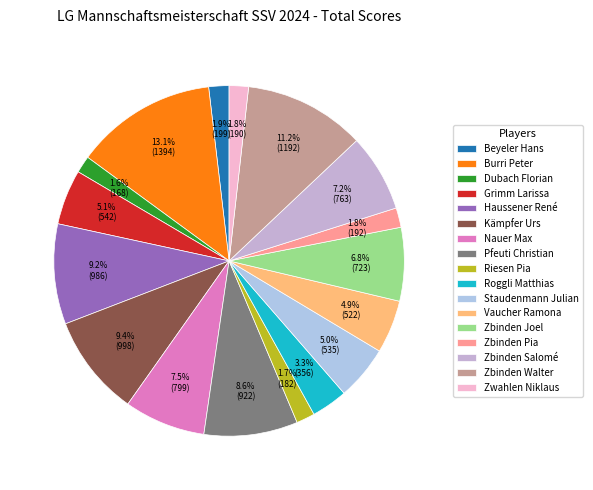

What percentage is NOT represented by Burri Peter?

86.9%